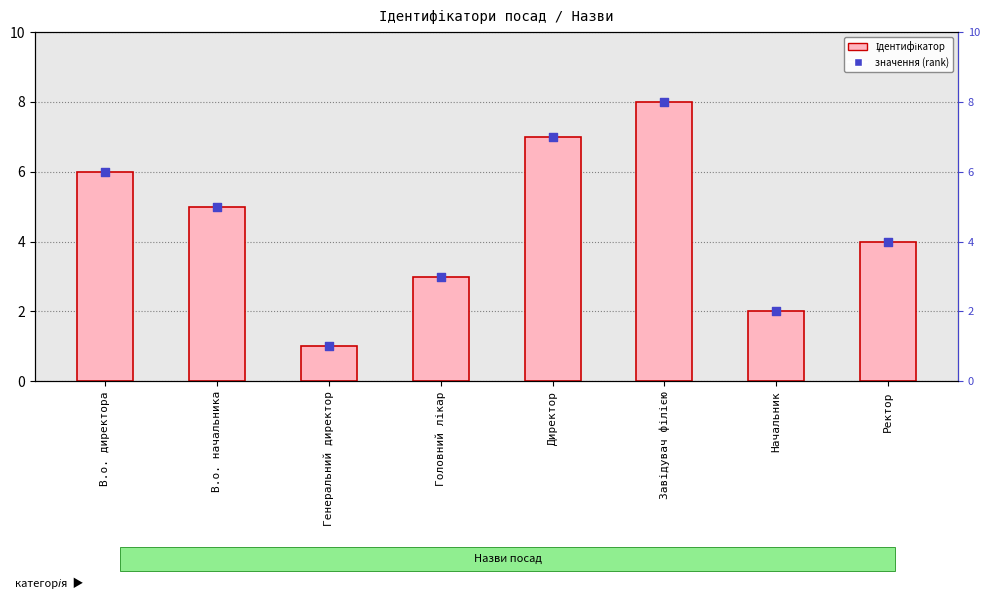

Which series reaches the maximum Y coordinate?

Ідентифікатор